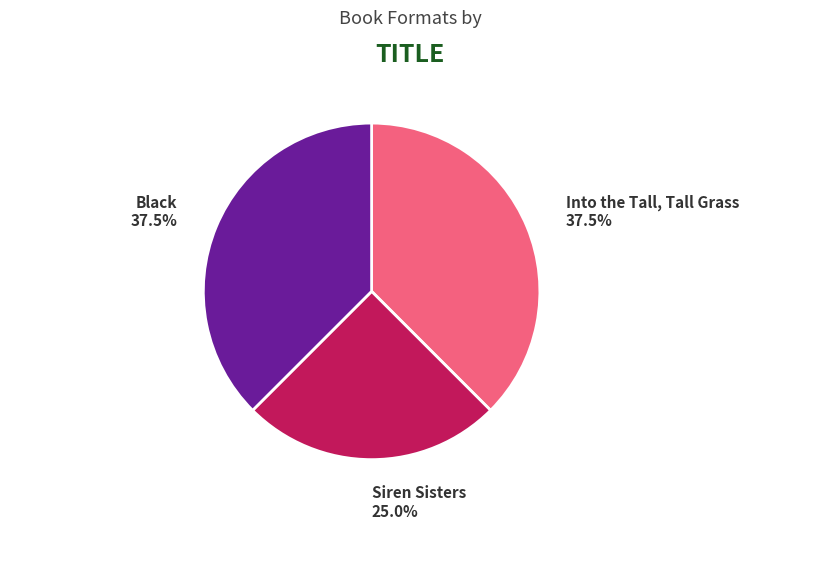

Is it true that Black is 24% of the pie?

False